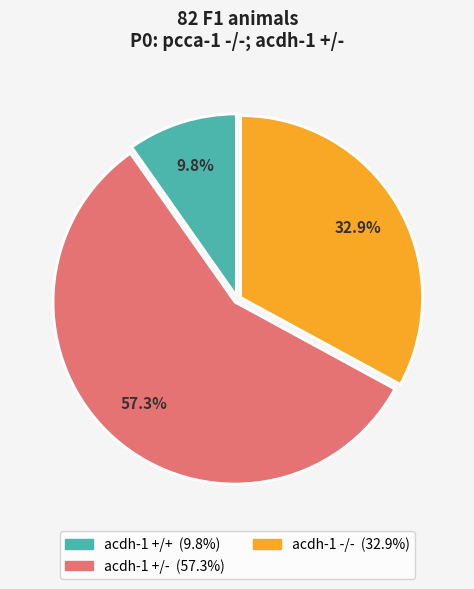

Does any single category account for the majority?

Yes